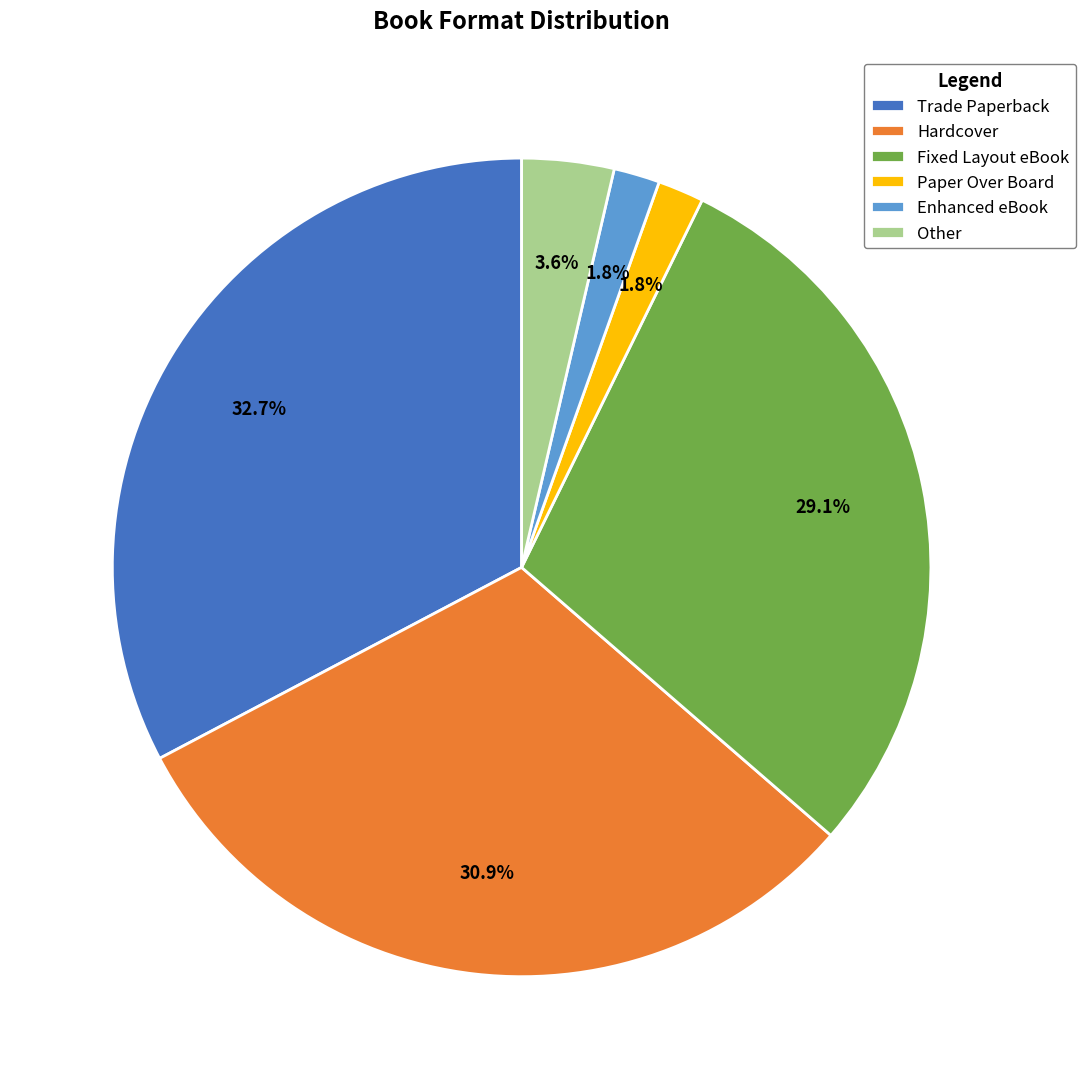

What percentage is NOT represented by Enhanced eBook?

98.2%